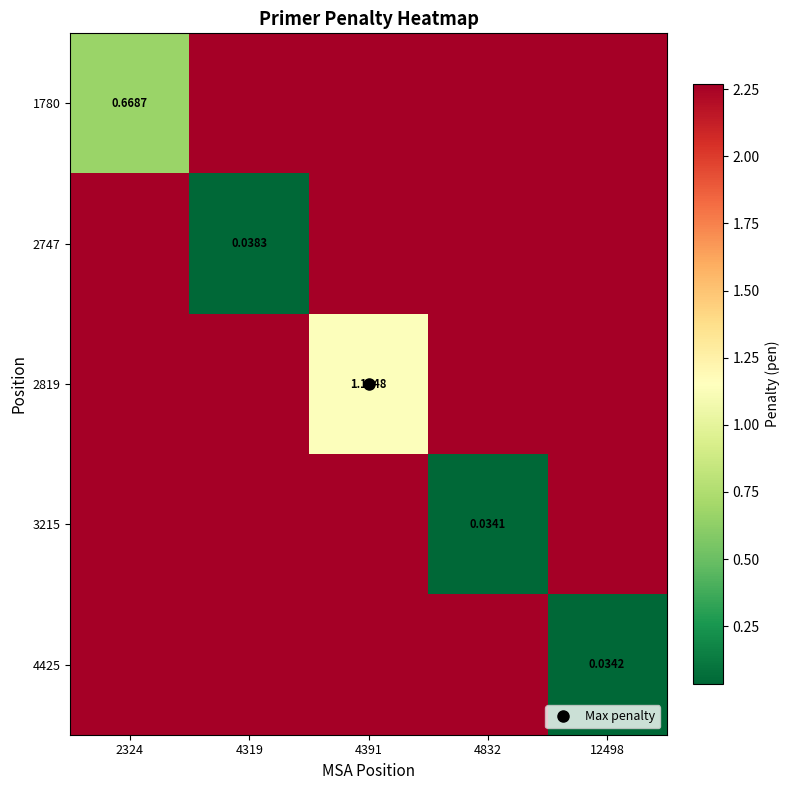

How many 2747 values are between 2 and 3?

4